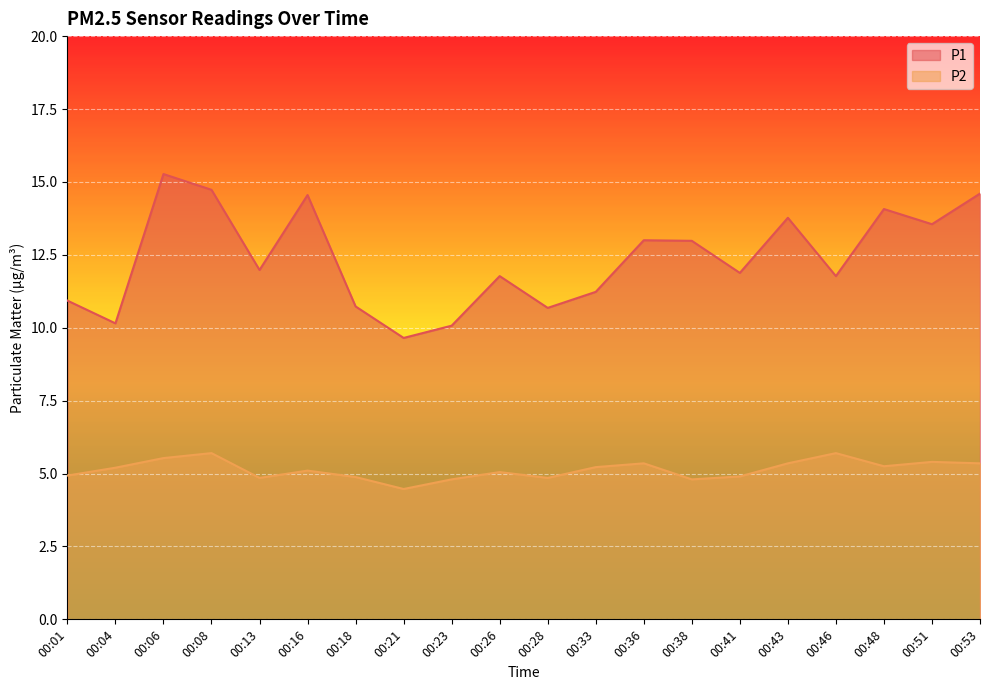

What is the difference between the second highest and minimum values in the P1 series?

5.1